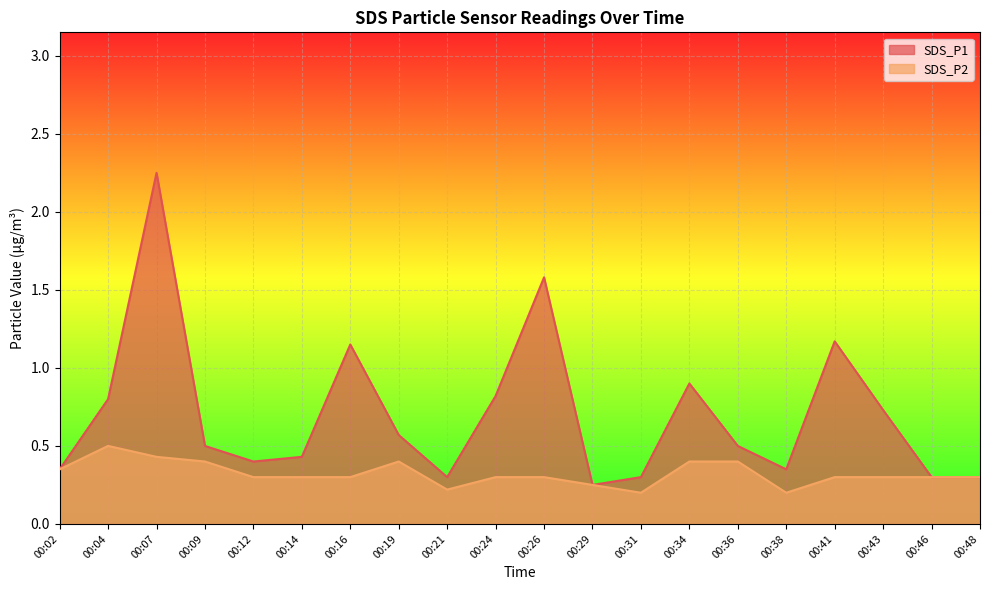

The SDS_P1 series shows 0.2 at 00:29. True or false?

True